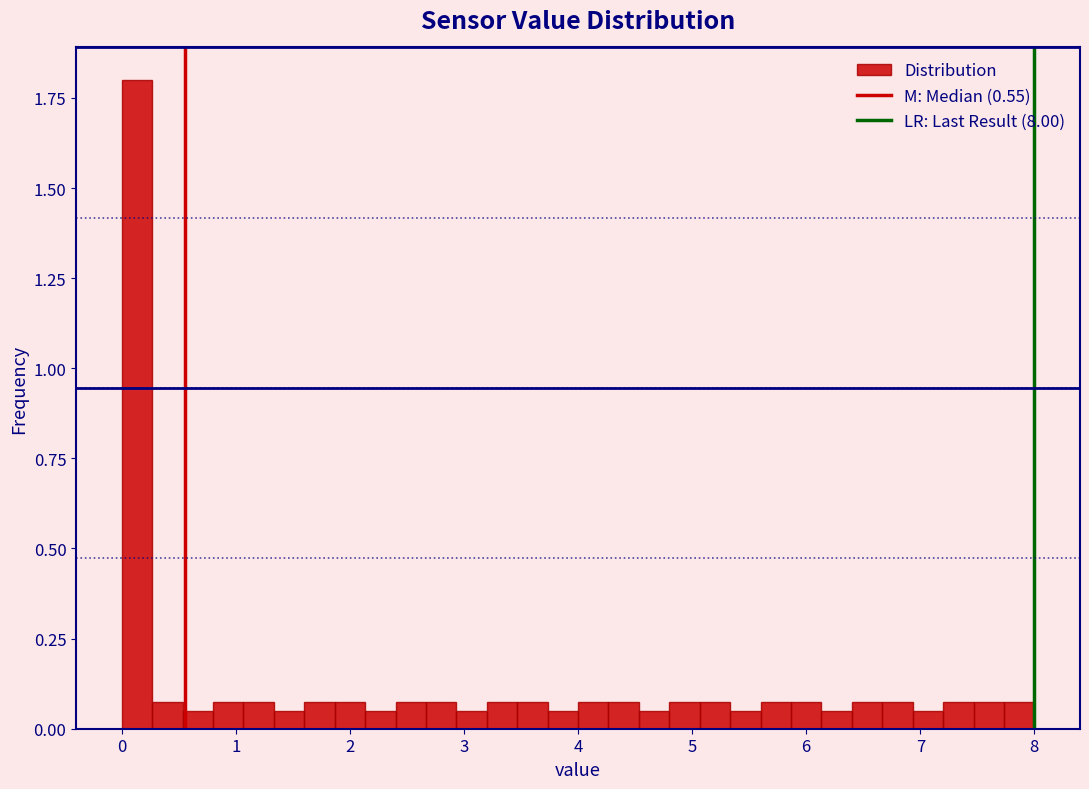

Around what value on the x-axis is the tallest bar? Give the approximate position of its centre, as read against the axis.

0.1